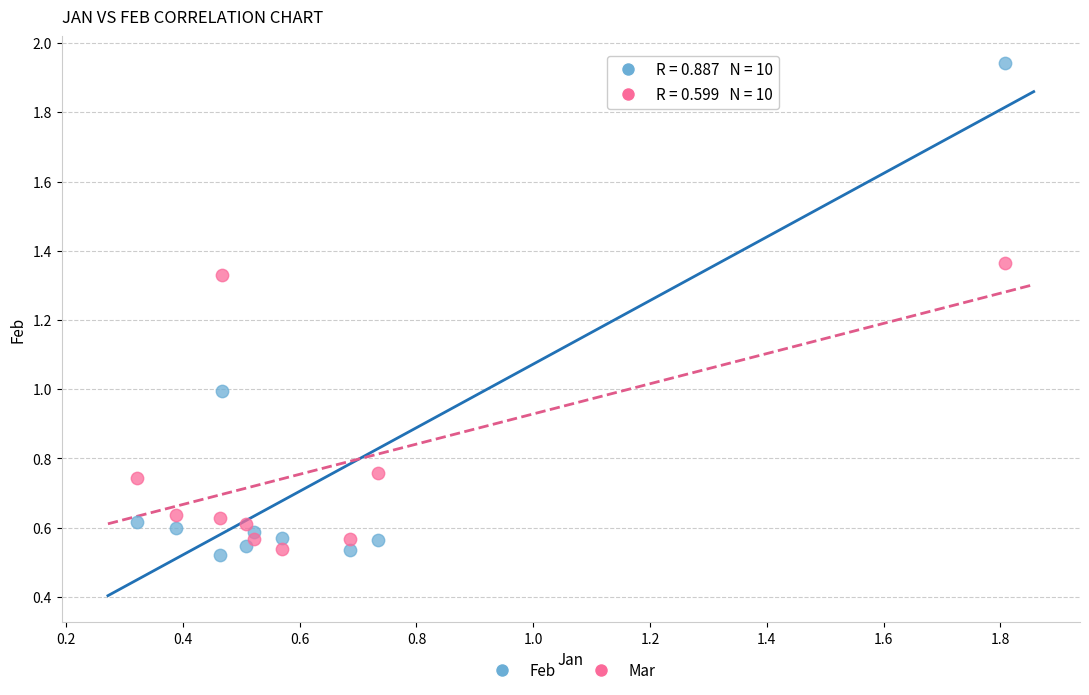

Which series contains the highest Y value?

Feb